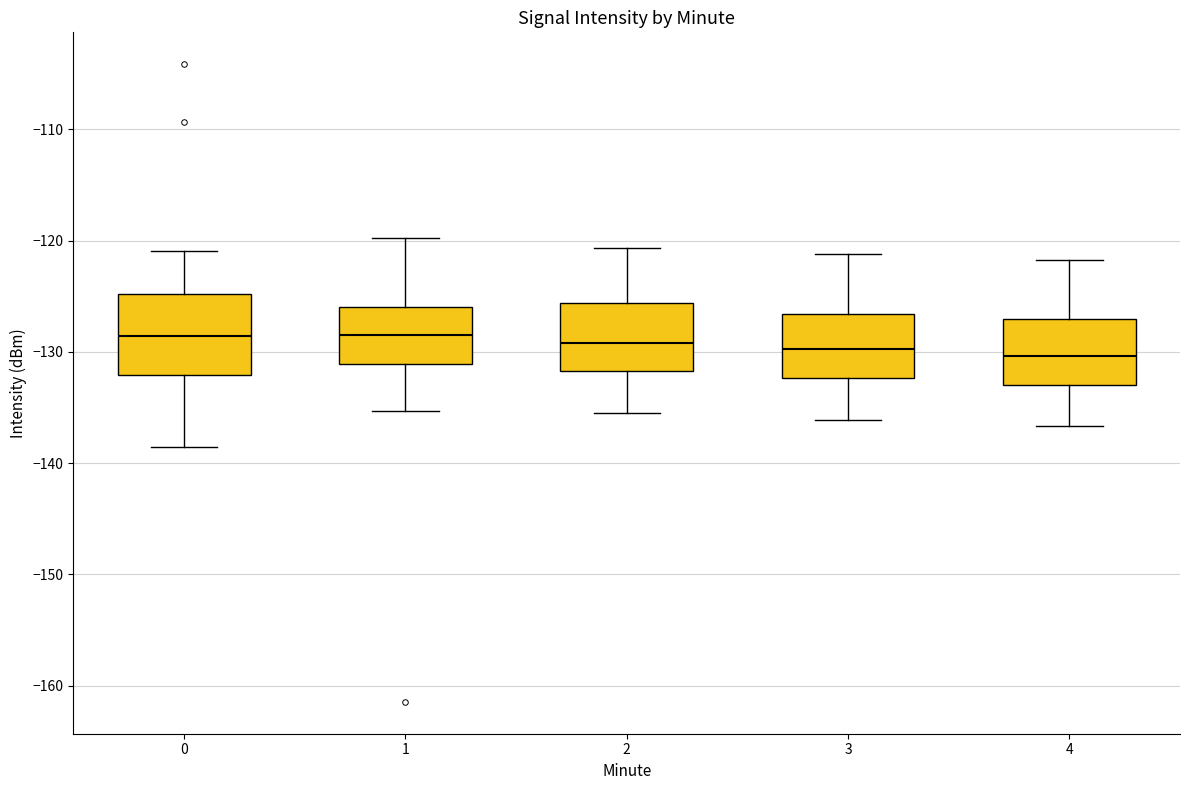

Where does the median line of the box at x = 4 sit on the y-axis? The values are not printed on the chart, so give them approximately, as read against the axis.

-130